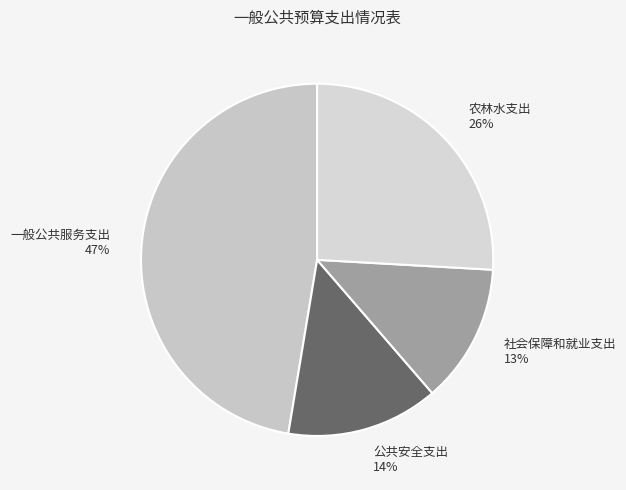

Which category has the biggest portion of the pie?

一般公共服务支出